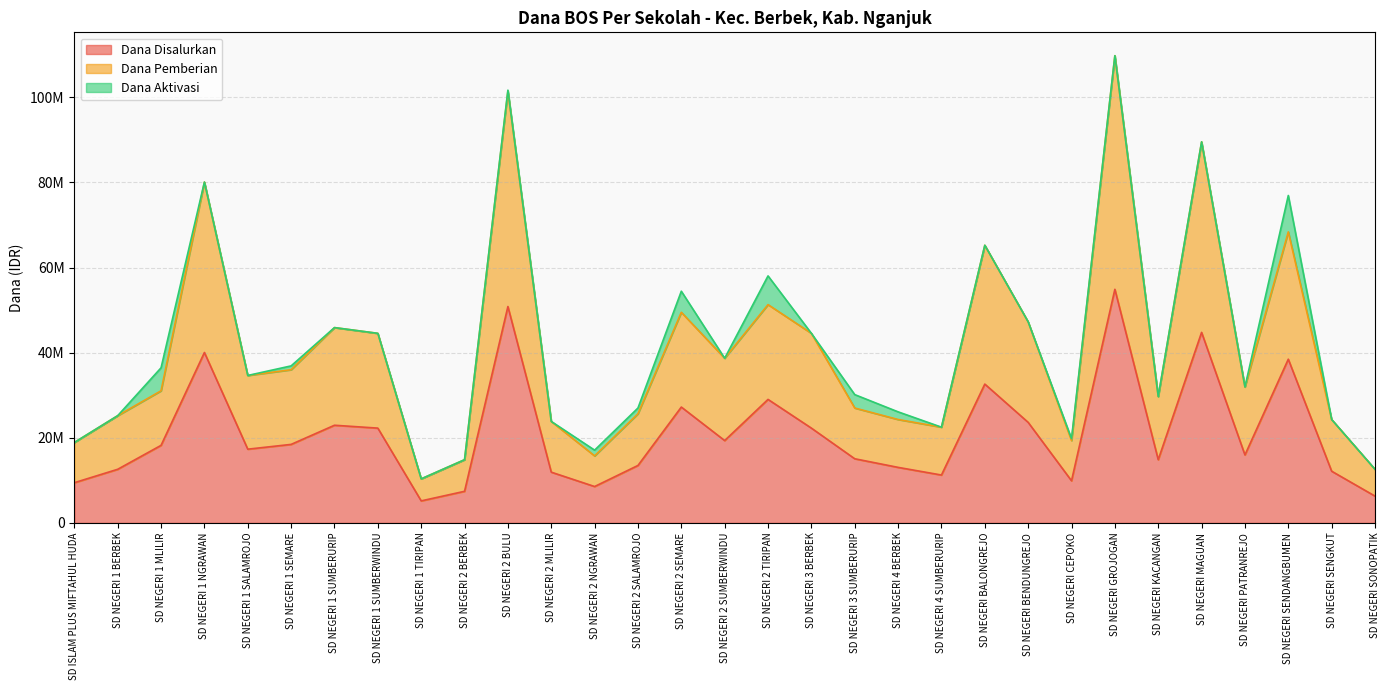

Which has a higher value, SD NEGERI 2 NGRAWAN or SD NEGERI BALONGREJO?

SD NEGERI BALONGREJO